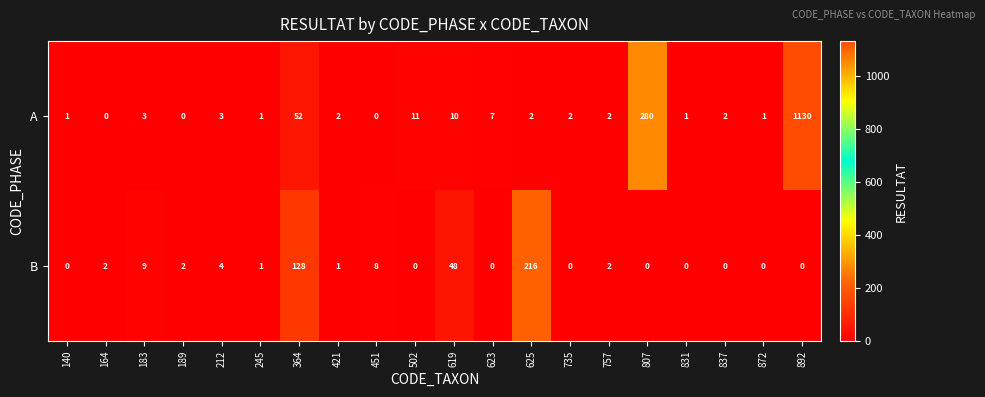

Where does the A series first go above 2?

183